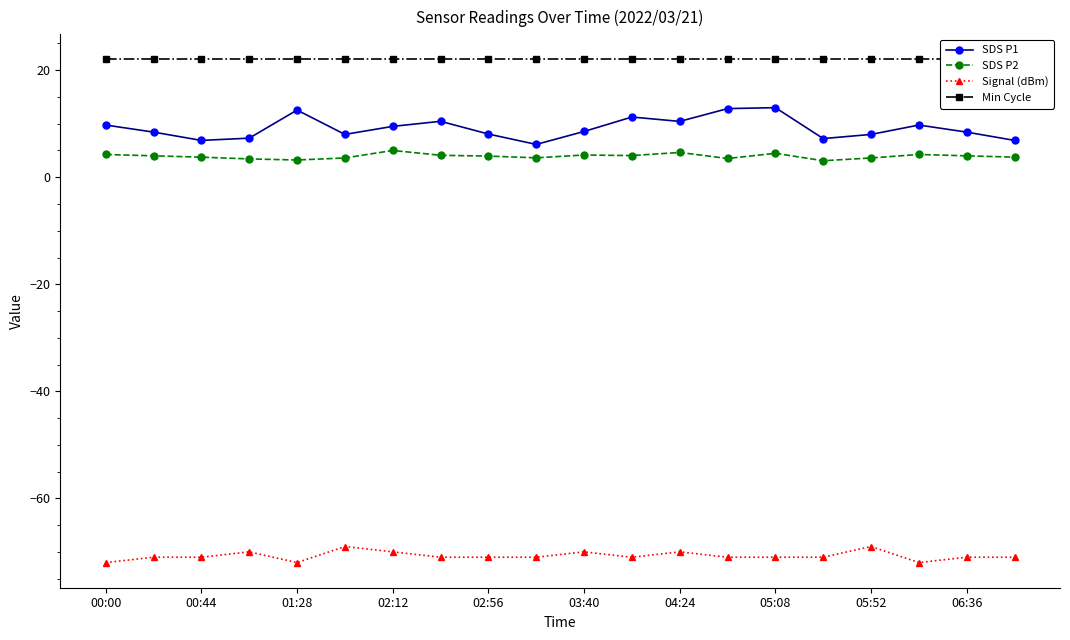

What is the minimum value for SDS P1?

6.1